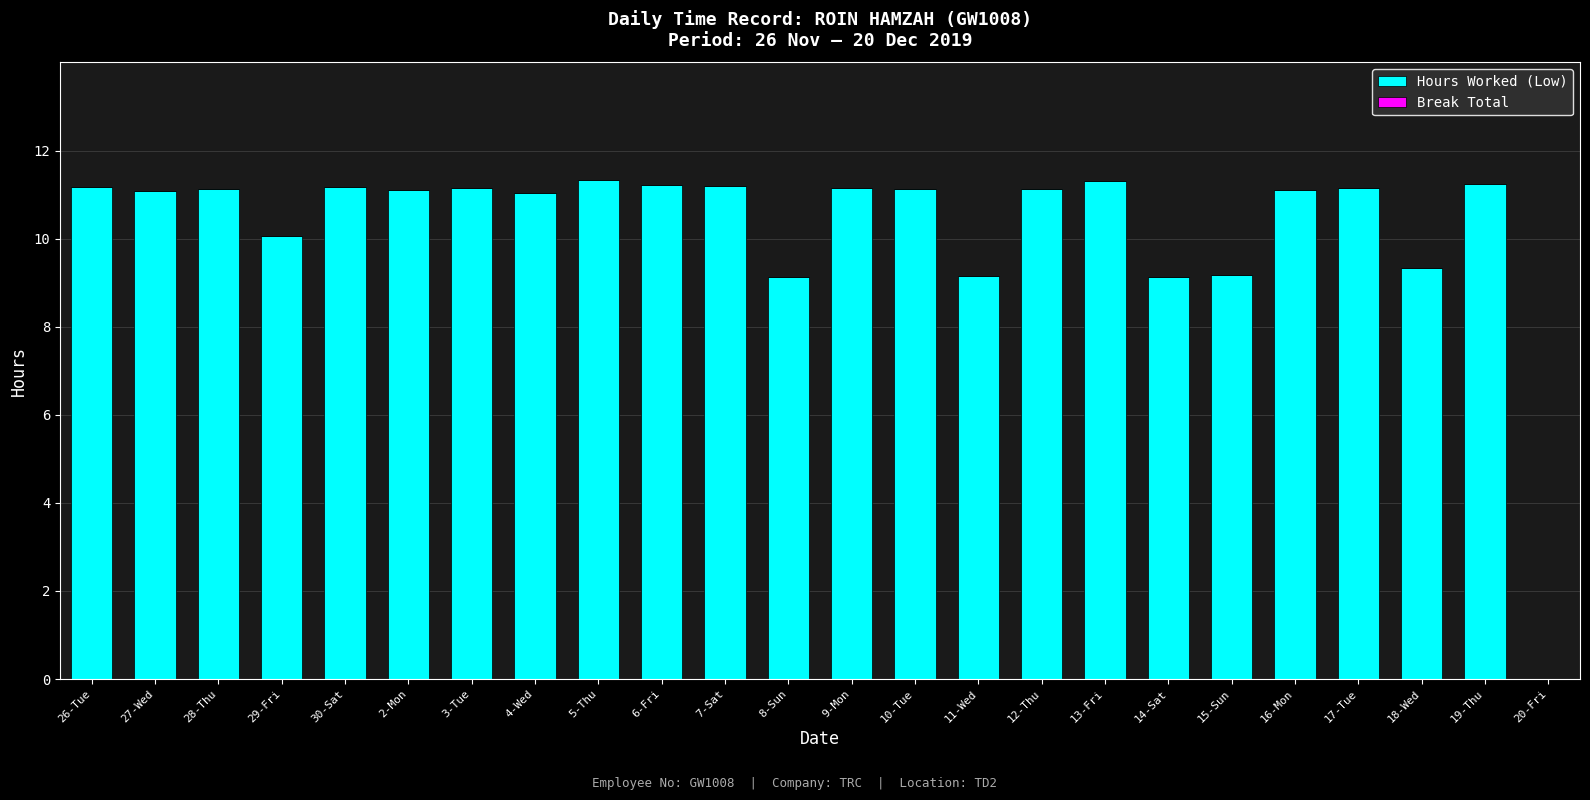

What is the change in value from 18-Wed to 20-Fri?

-9.3